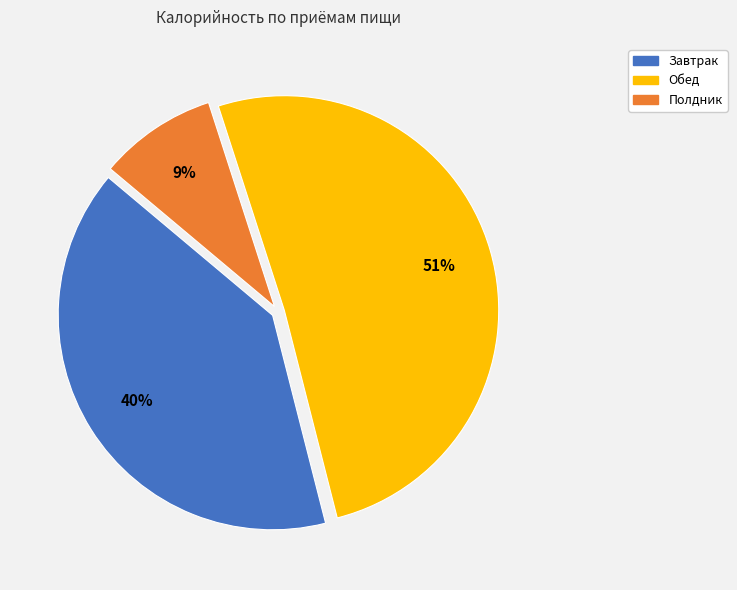

Is there any slice that represents more than half of the pie?

Yes